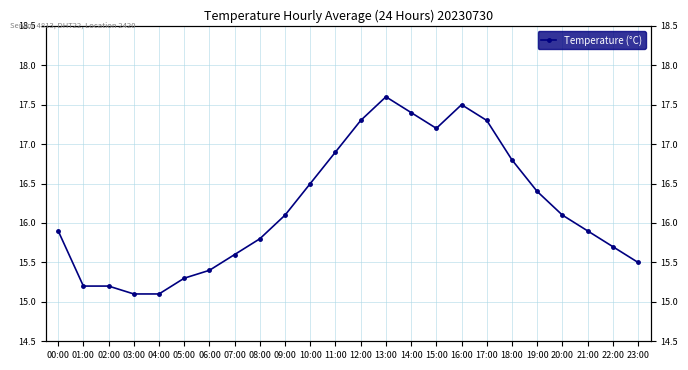

What is the approximate value at 02:00?

15.2